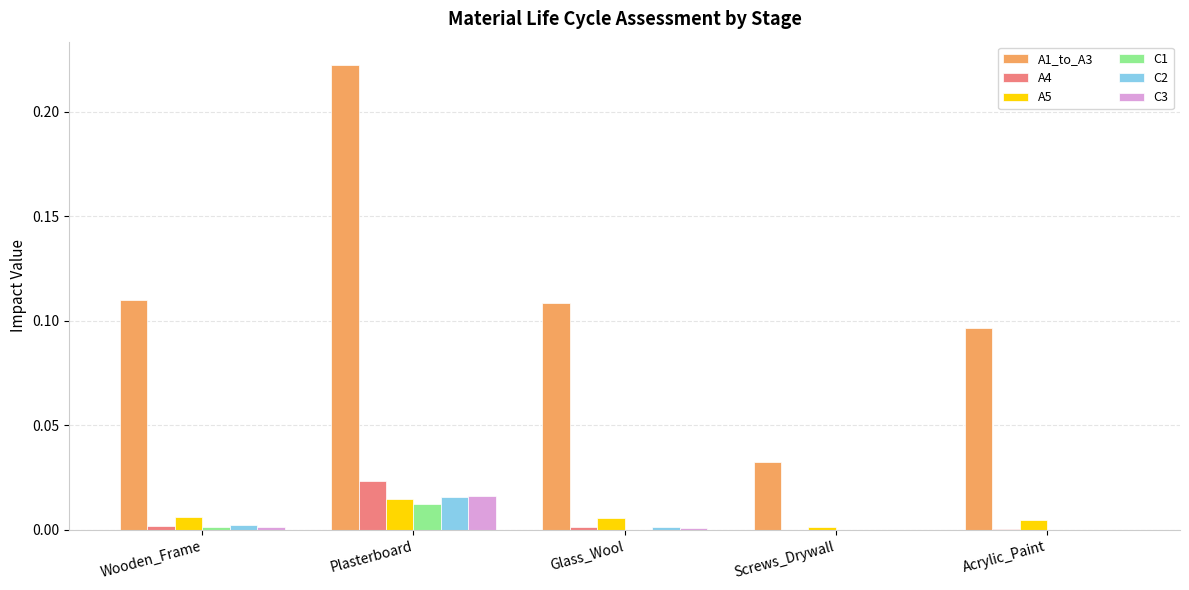

Which series has the largest total across all categories?

A1_to_A3